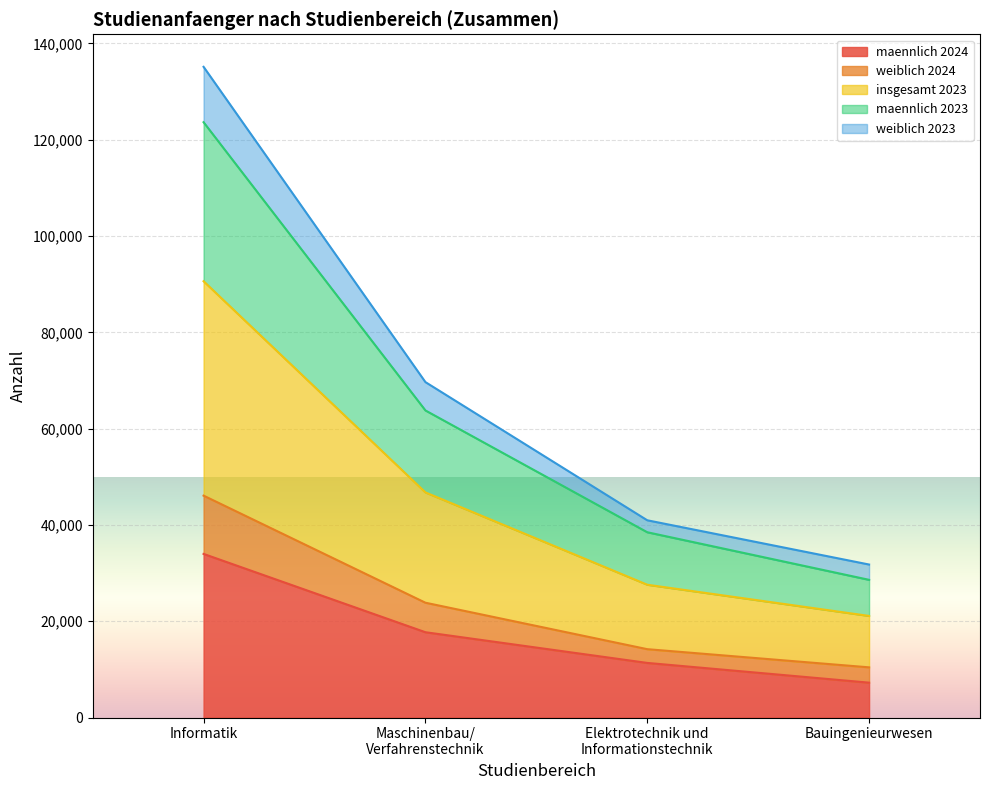

What is the label of the 3rd point from the right?

Maschinenbau/
Verfahrenstechnik